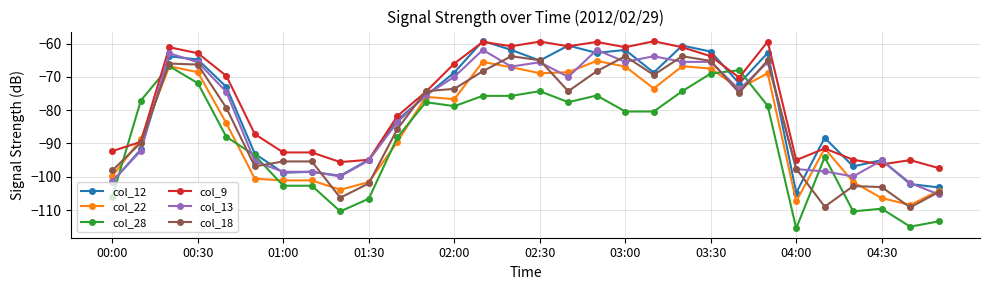

Which series has the widest spread of values?

col_28